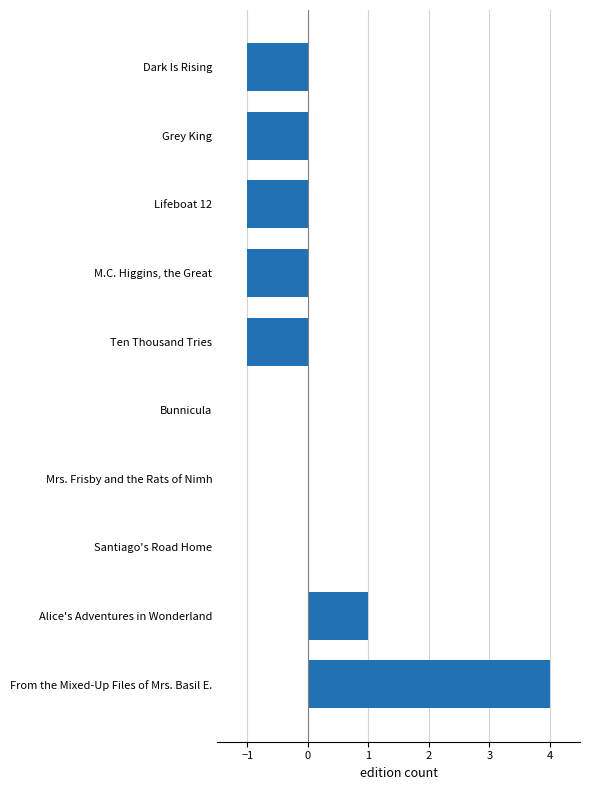

The chart shows a value of -1 at Dark Is Rising. True or false?

True